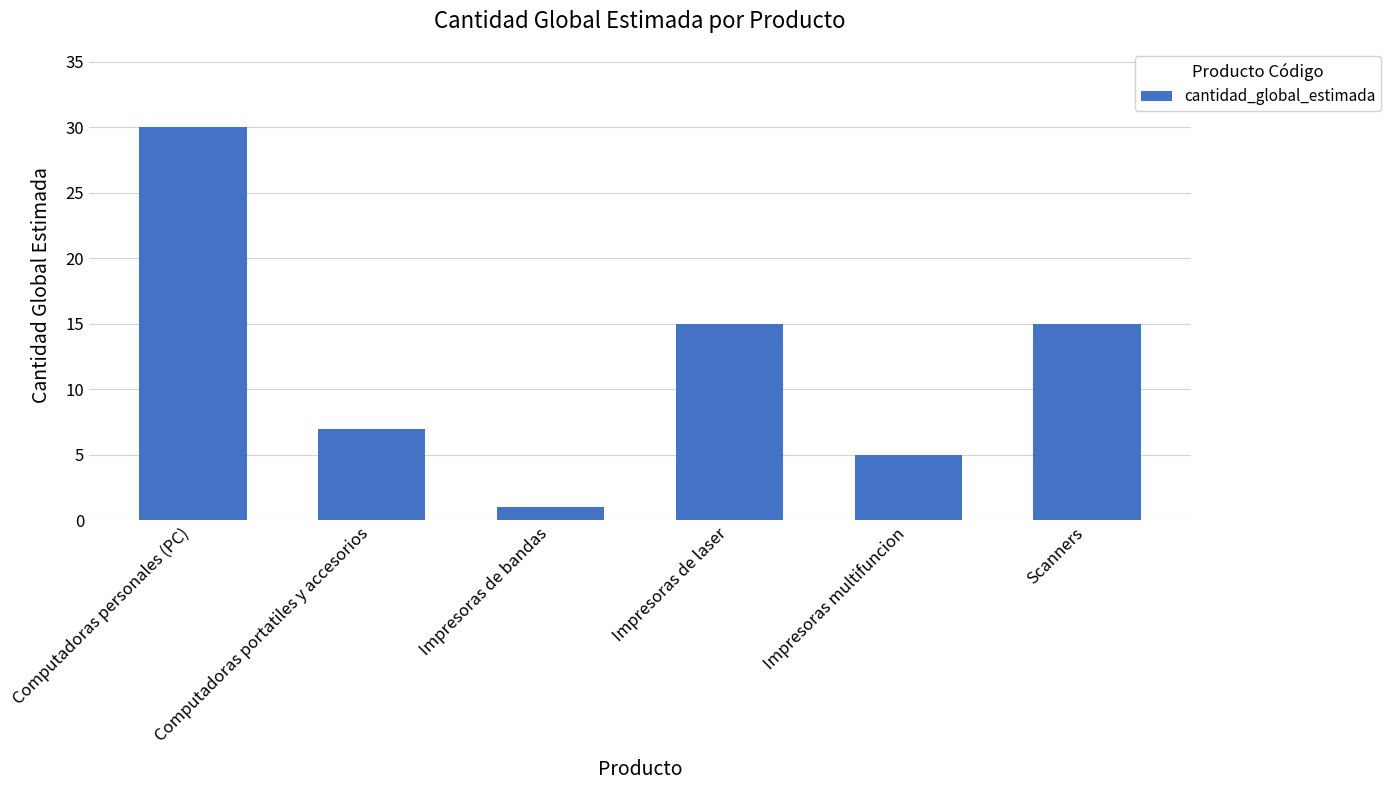

What is the label of the 3rd bar from the right?

Impresoras de laser